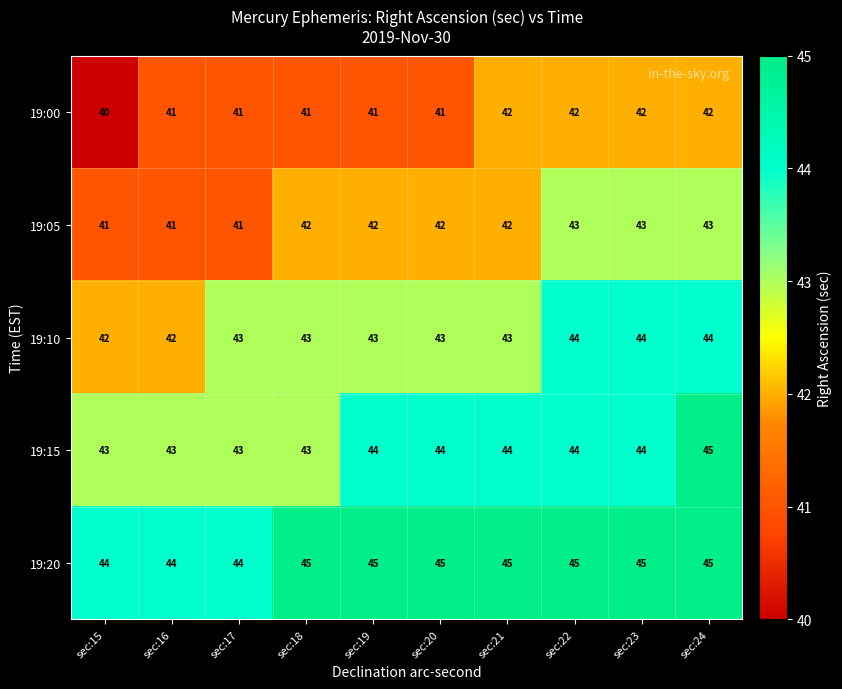

At which category is the sum across all series the highest?

sec:24